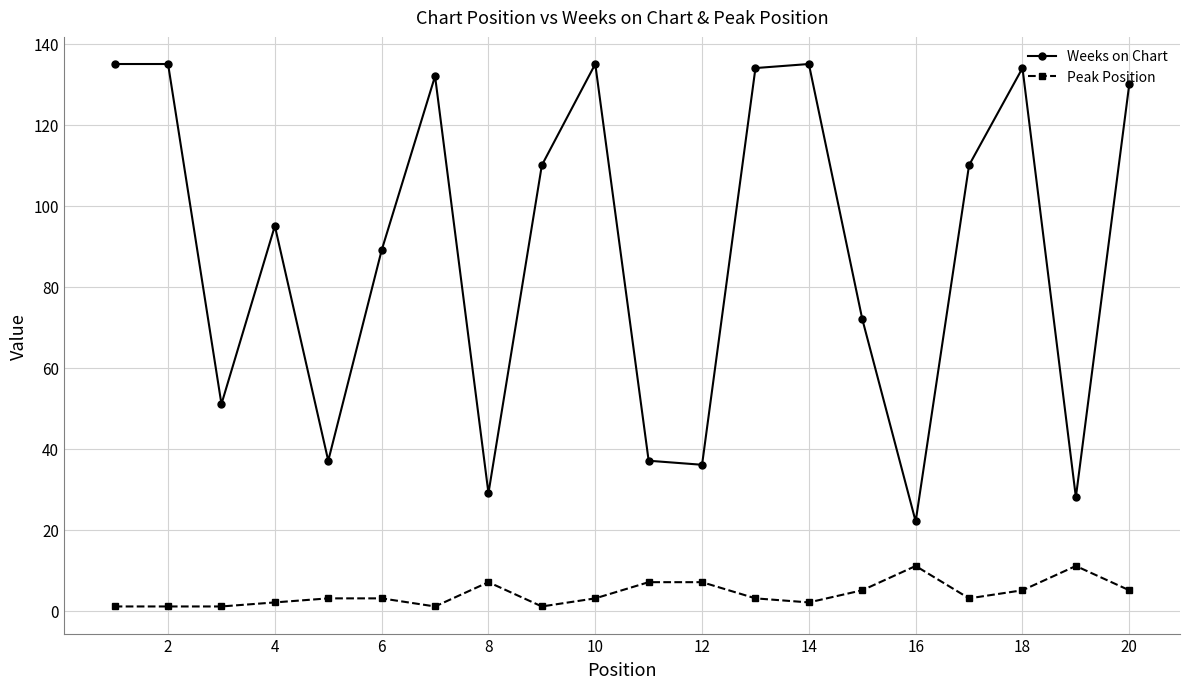

What is the lowest value of the Peak Position series?

1